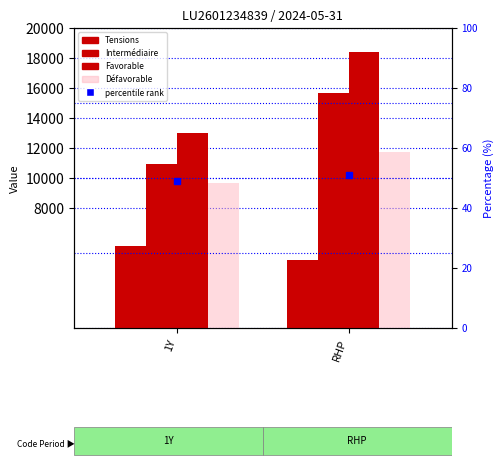

What are all the series names shown in the legend?

Tensions, Intermédiaire, Favorable, Défavorable